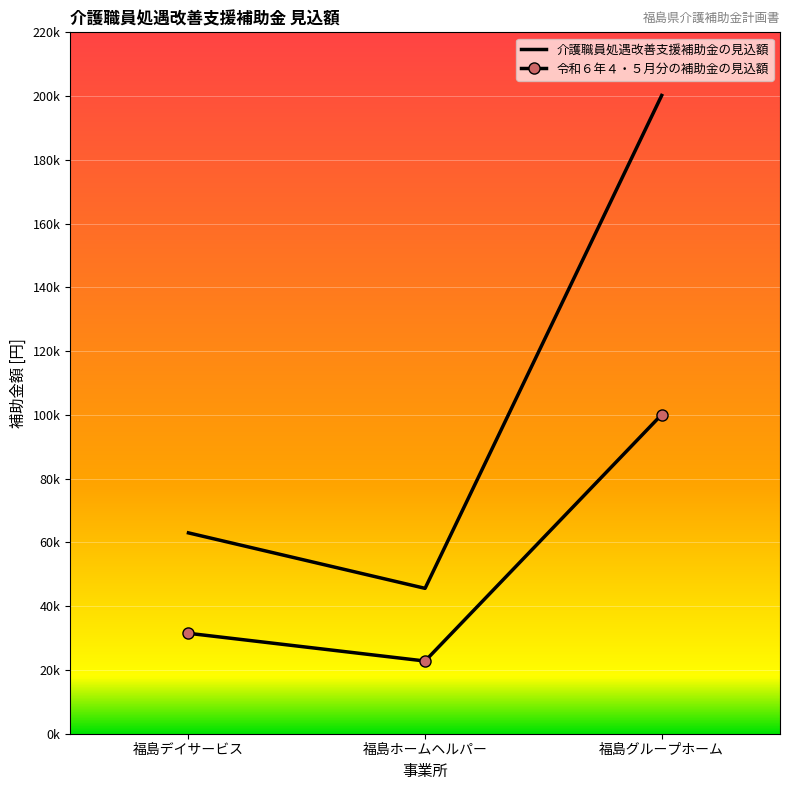

What is the value of the 令和６年４・５月分の補助金の見込額 point at the 2nd from the left?

22800